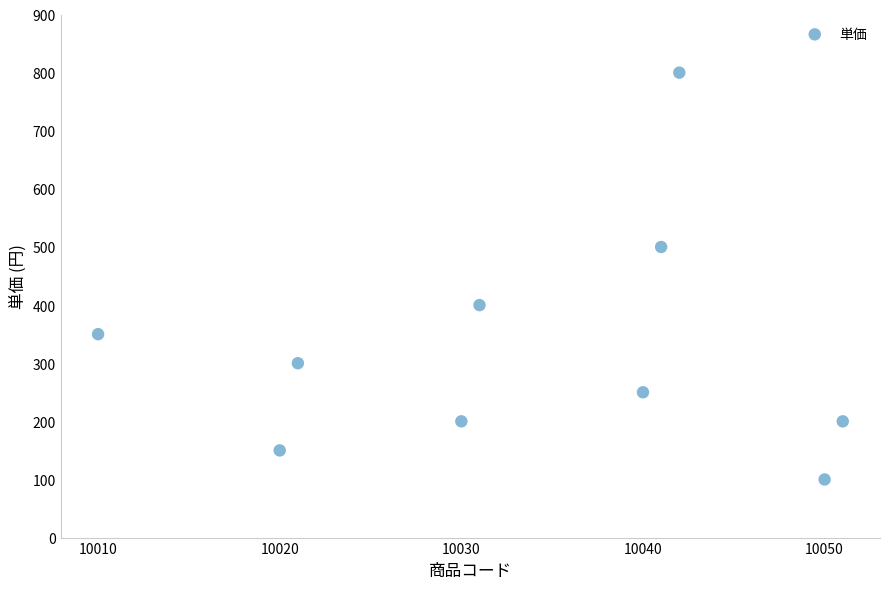

What is the range of Y values (max minus min)?

700